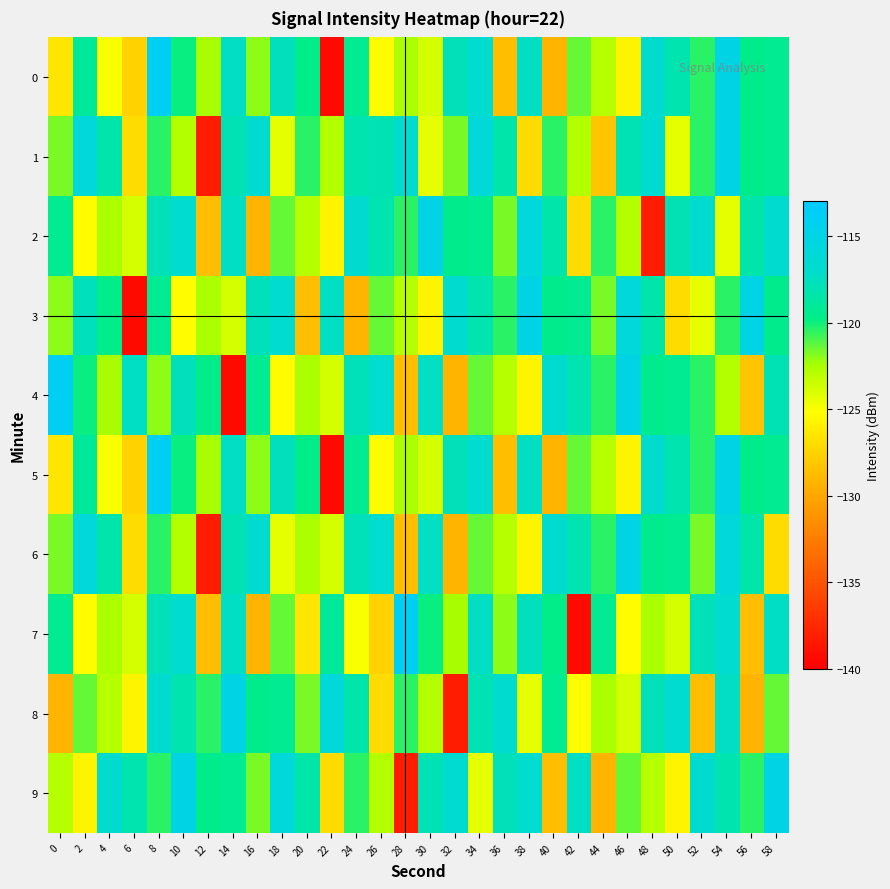

Which series changed the most between 6 and 18?

3